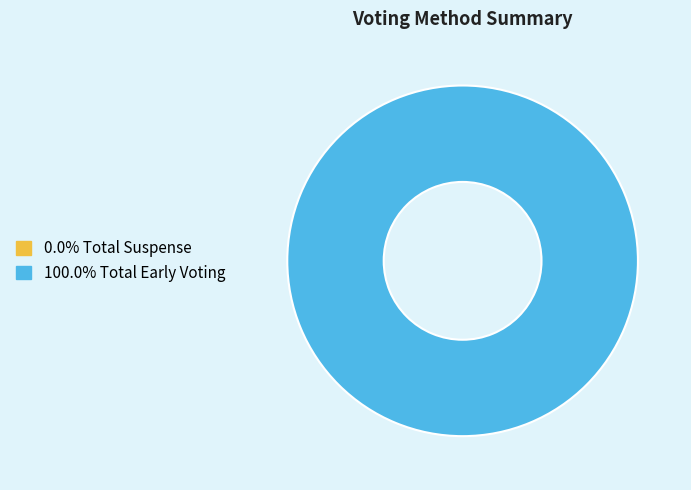

What is the largest slice in the pie chart?

Total Early Voting